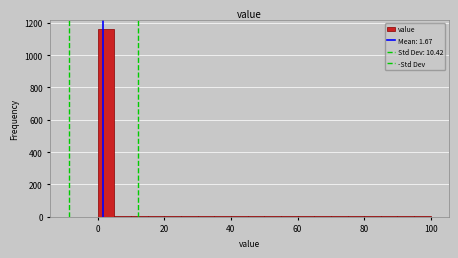

Around what value on the x-axis is the tallest bar? Give the approximate position of its centre, as read against the axis.

2